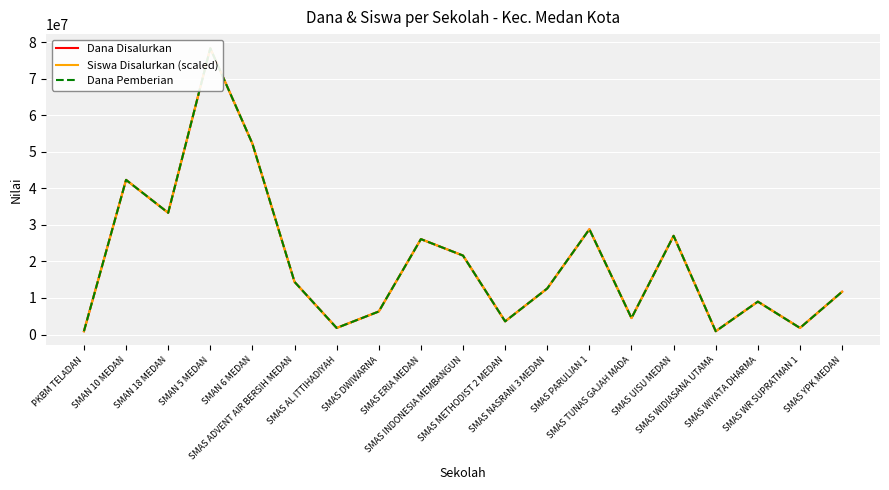

Which has a higher value, SMAS TUNAS GAJAH MADA or SMAS WIDIASANA UTAMA?

SMAS TUNAS GAJAH MADA